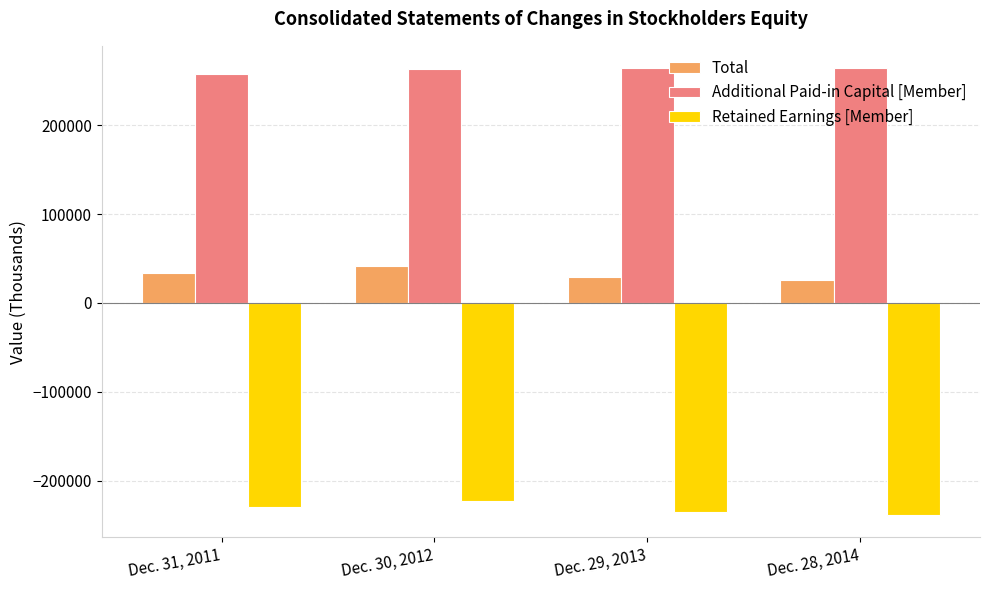

How many bars are there in each group?

3